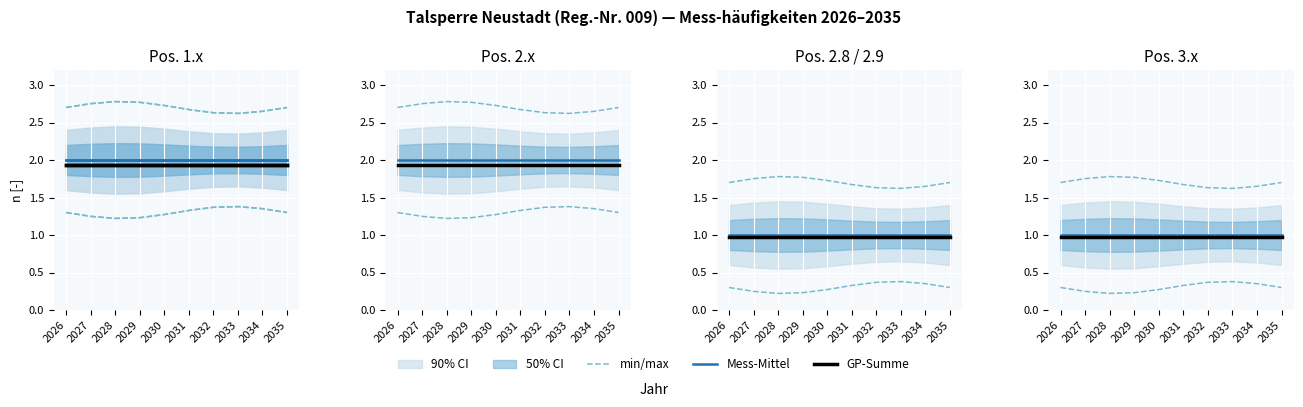

True or false: Mess-Mittel and GP-Summe intersect in this chart.

False